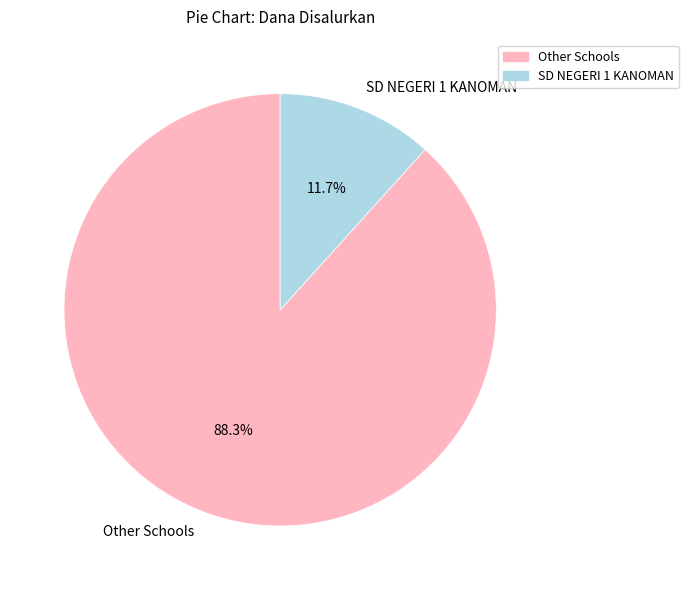

What portion of the pie excludes SD NEGERI 1 KANOMAN?

88.3%